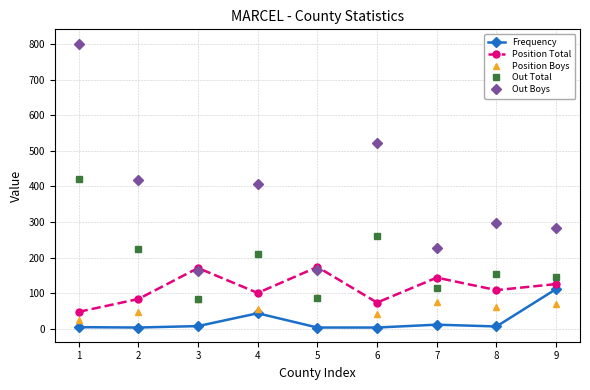

How many data points does each series have?

9